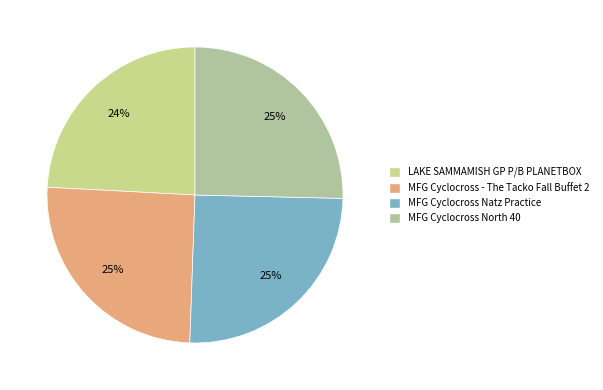

The MFG Cyclocross North 40 slice represents 25% of the pie. True or false?

True